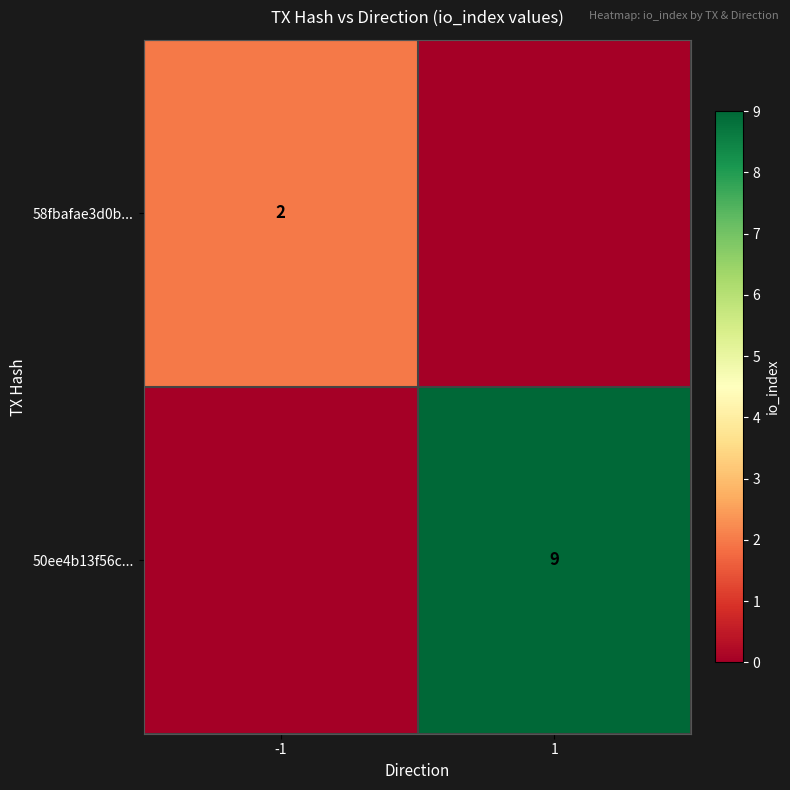

True or false: 50ee4b13f56c... has a value of 15 at 1.

False